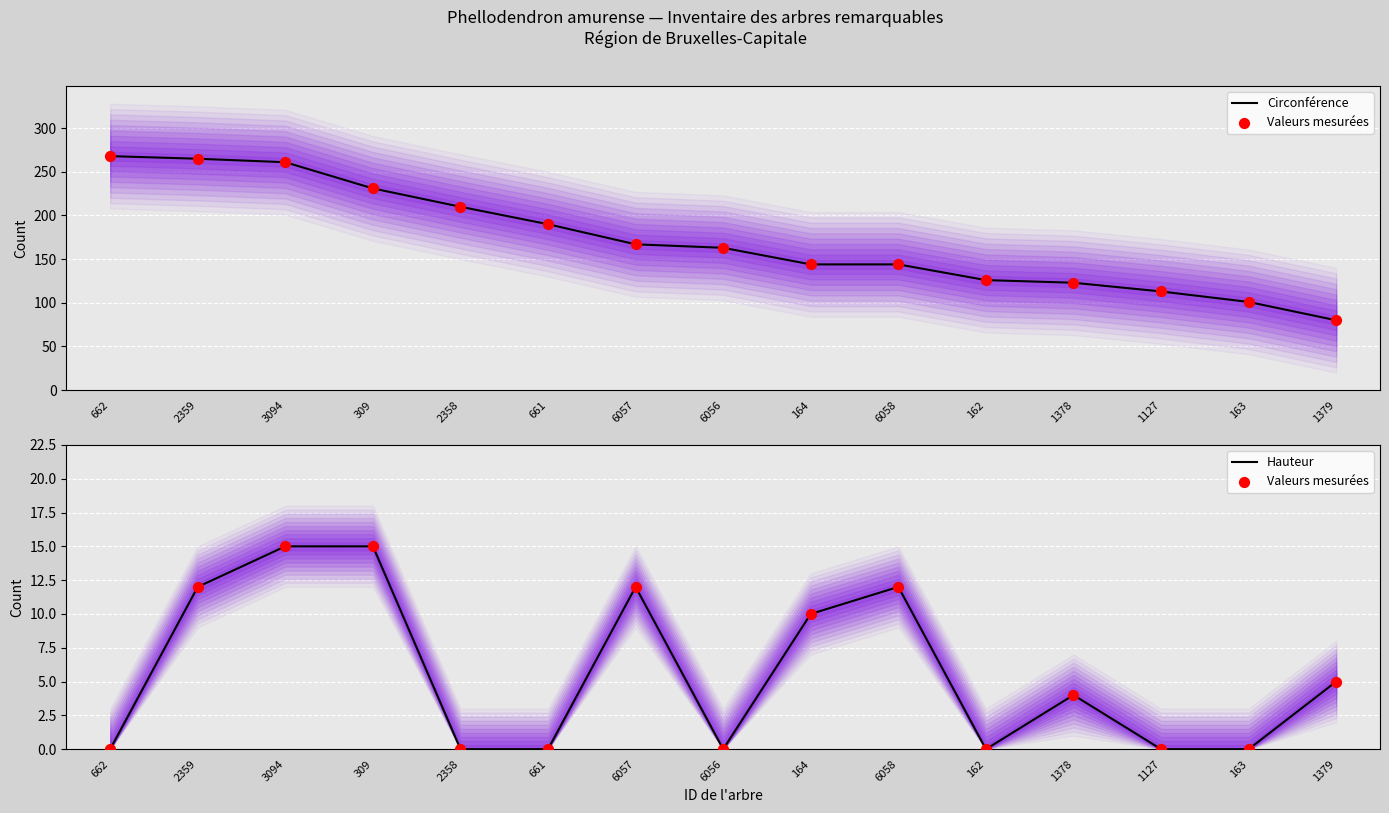

Which series contains the highest Y value?

Circonférence